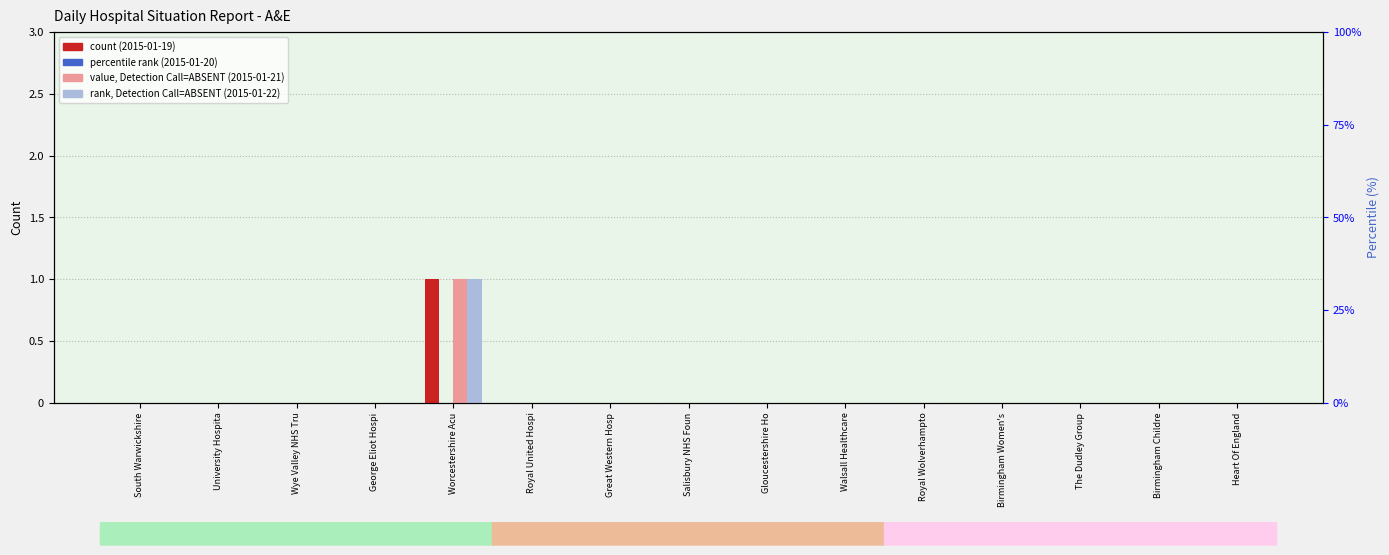

At which category is the sum across all series the highest?

Worcestershire Acu